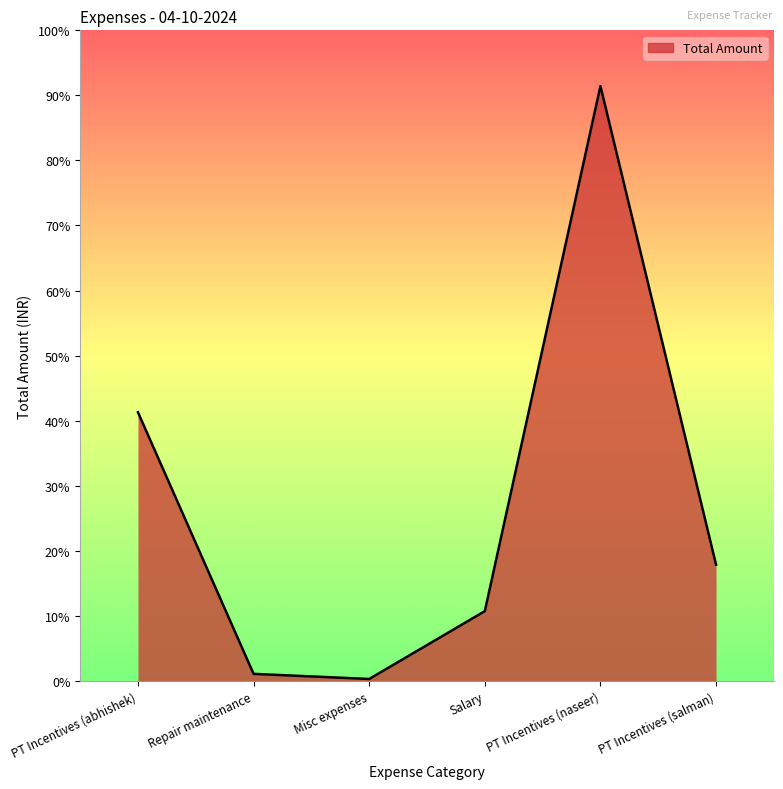

What is the label of the 5th point from the right?

Repair maintenance